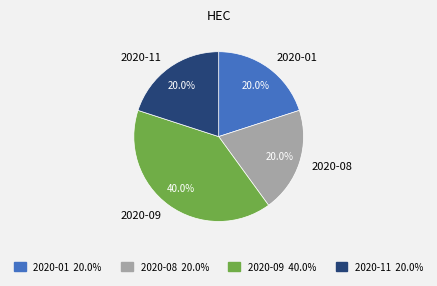

How much of the chart is everything except 2020-11?

80.0%